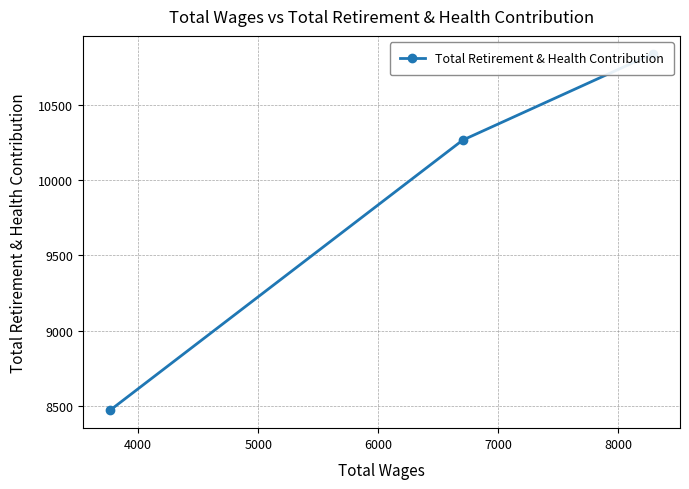

Count the number of data series in this chart.

1